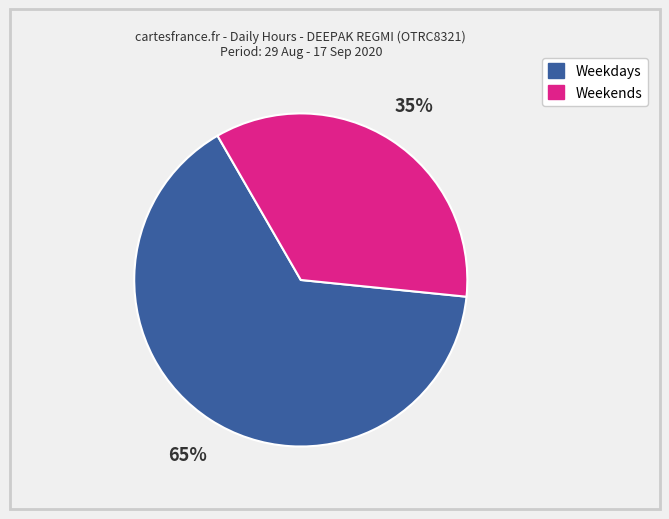

Is there a majority slice in this chart?

Yes